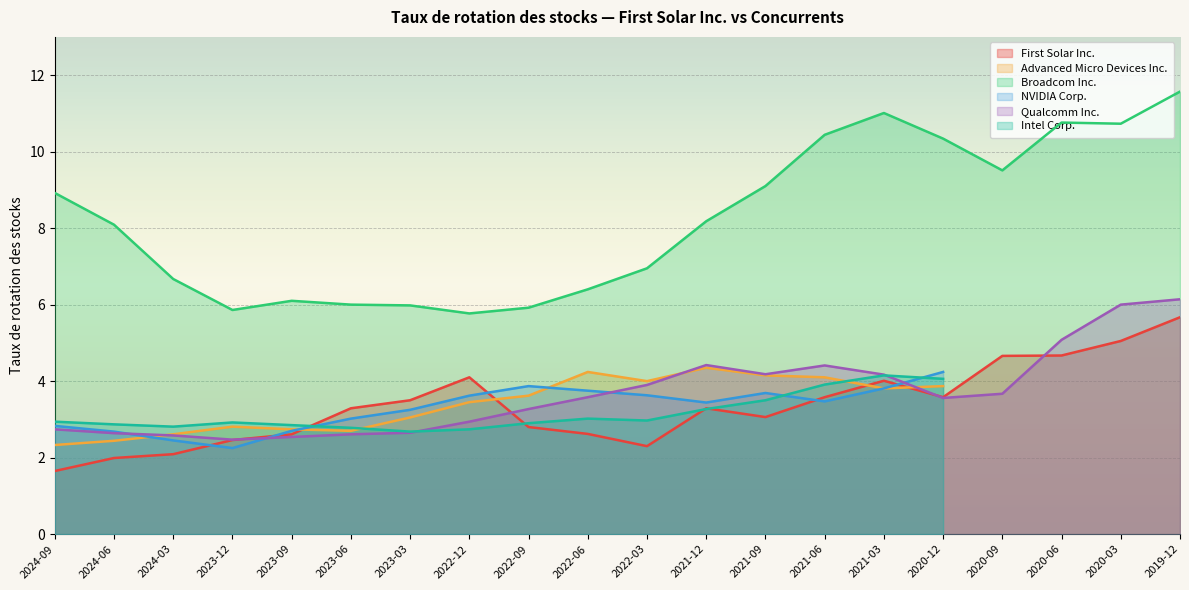

True or false: First Solar Inc. and Broadcom Inc. intersect in this chart.

False